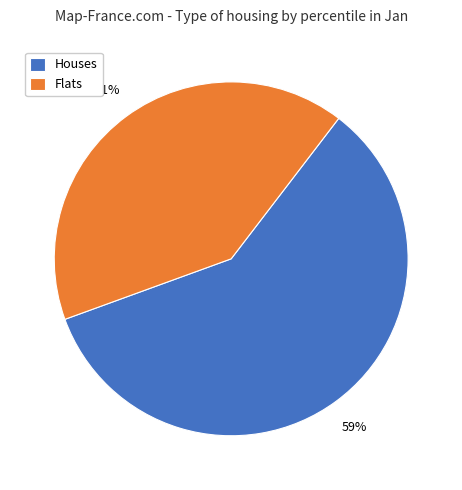

Do Houses and Flats together represent more than half of the pie?

Yes